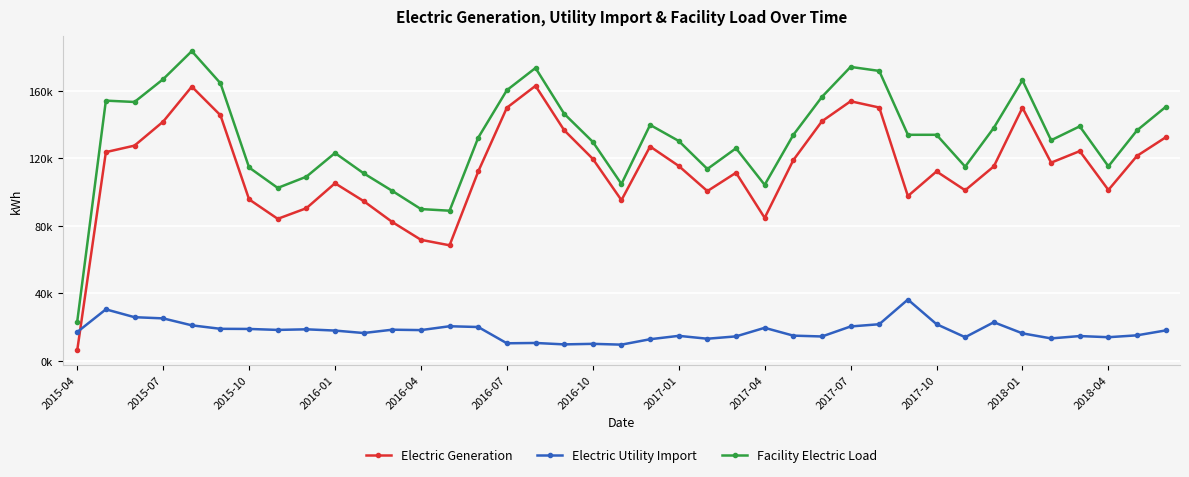

Is this an area chart (filled region under the line)?

No